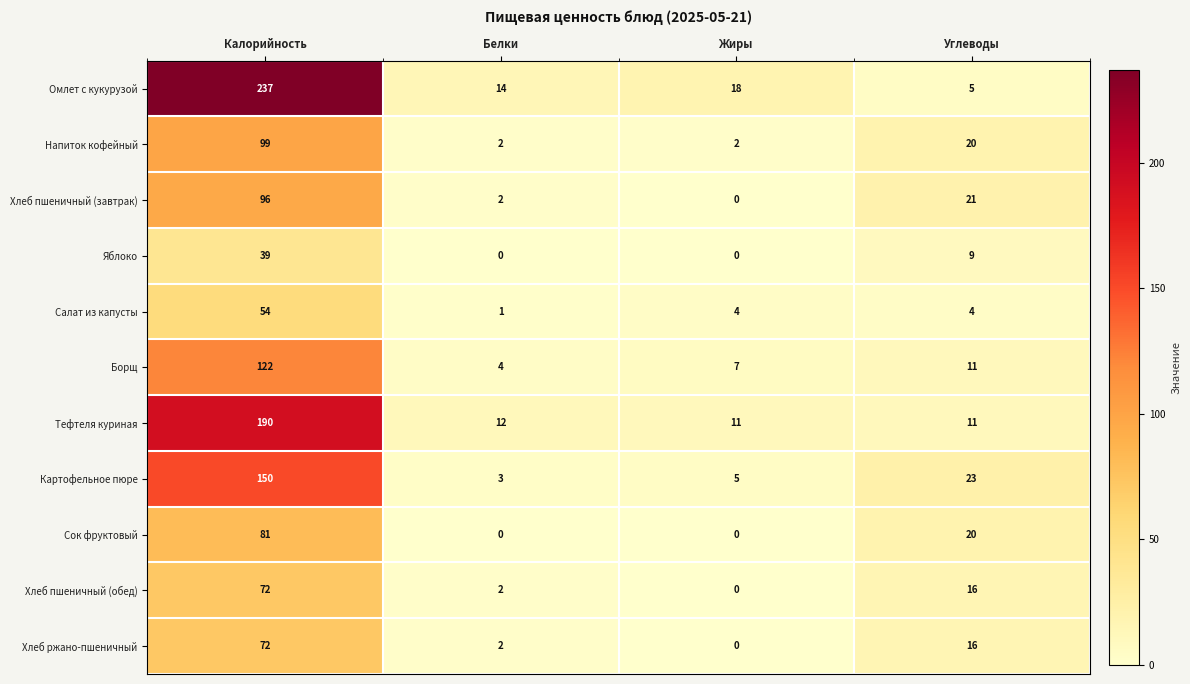

What is the maximum value shown in the chart?

237